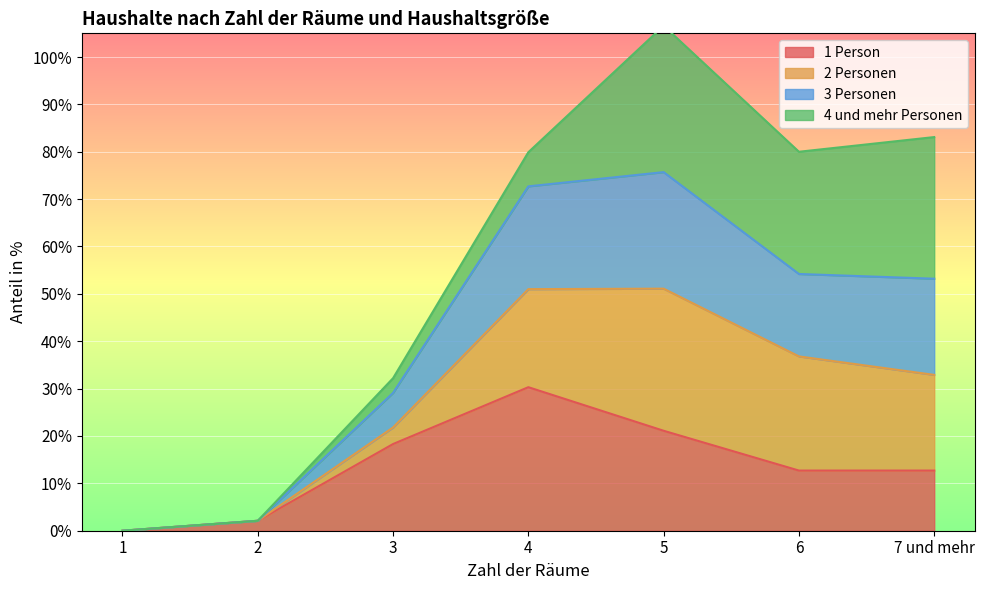

What is the highest value of the 1 Person series?

30.3